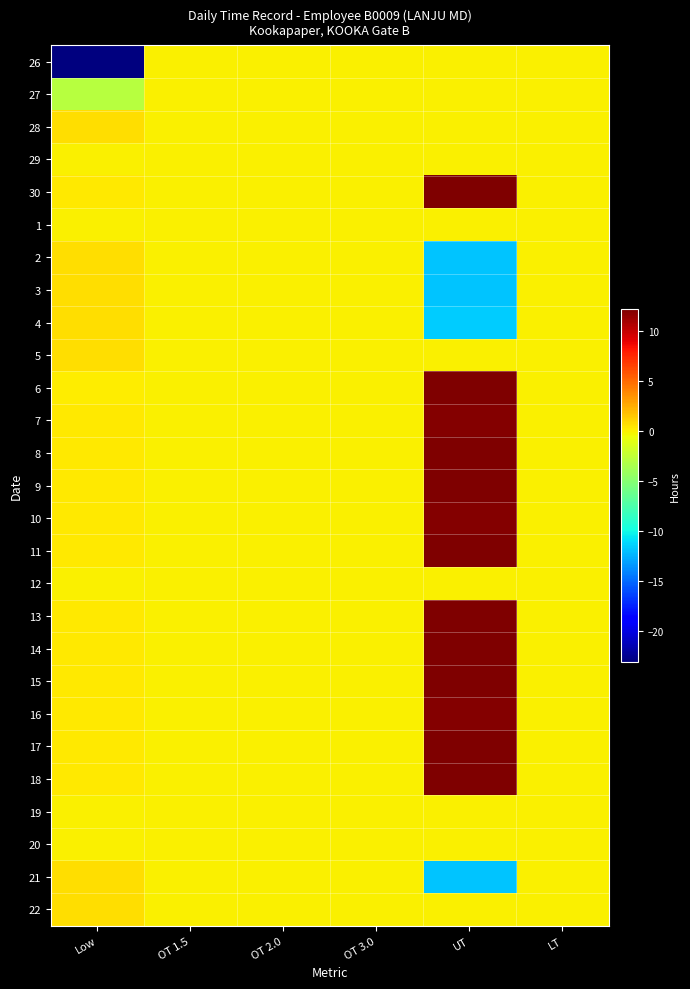

At which category is the sum across all series the highest?

UT